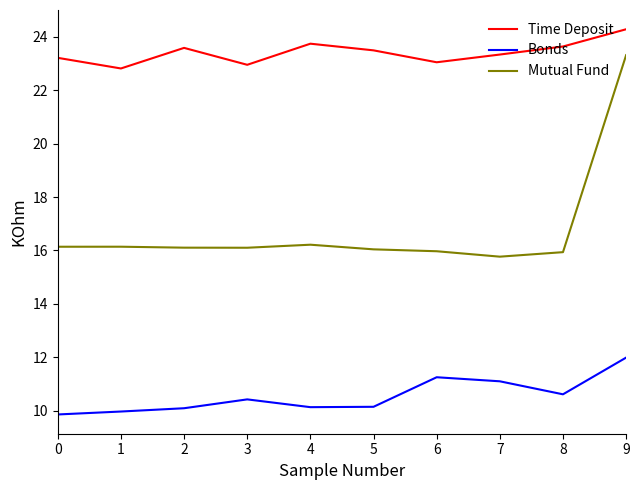

At which category does the chart reach its peak across all series?

9